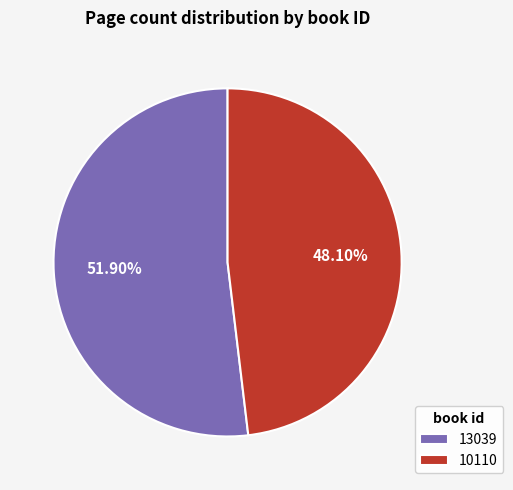

To the nearest percent, what percentage of the pie is 13039?

52%